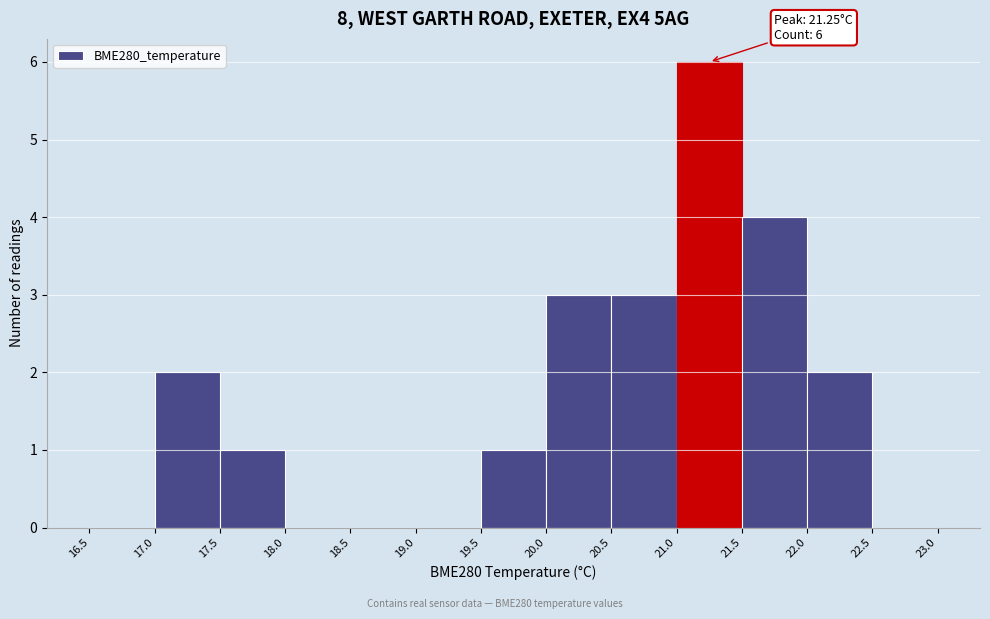

Over which range of the x-axis is the bar tallest?

21.0 to 21.5